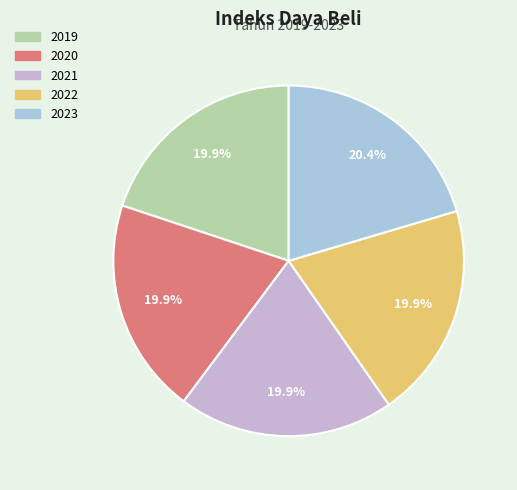

How many segments does this pie chart have?

5